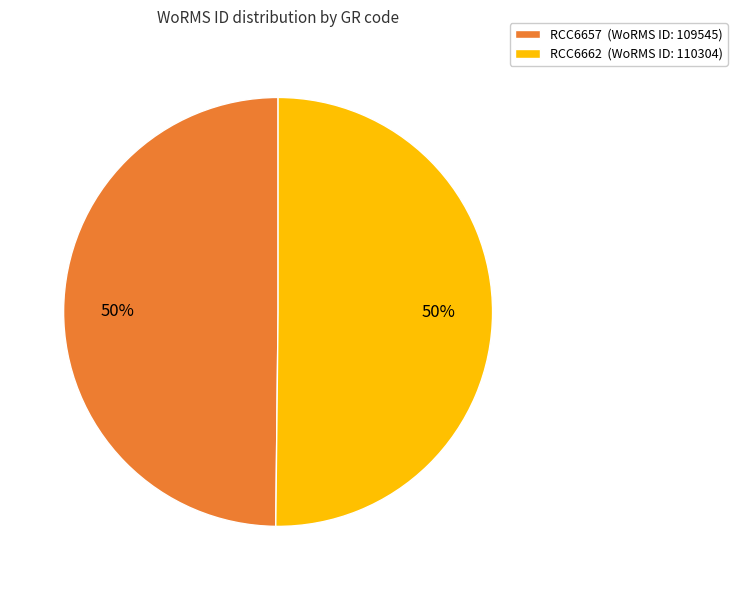

To the nearest percent, what is the combined percentage of RCC6662 and RCC6657?

100%